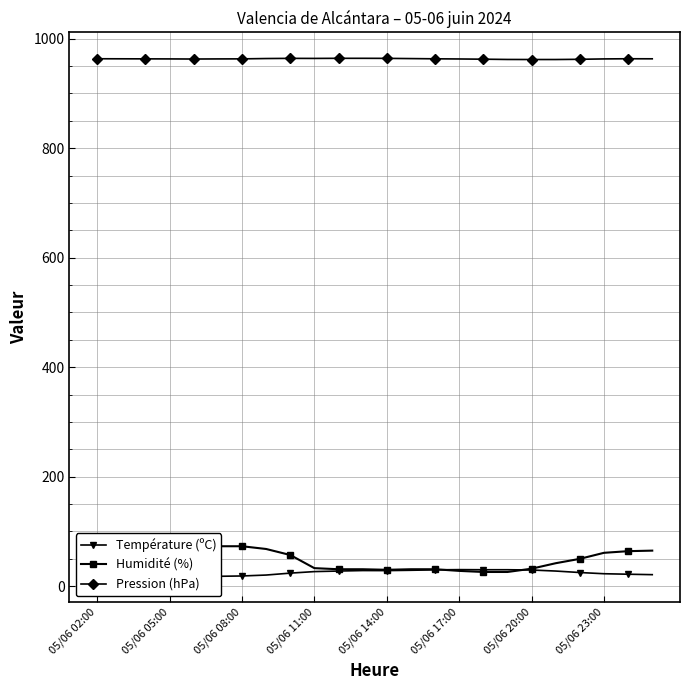

What is the highest value of the Pression (hPa) series?

964.0